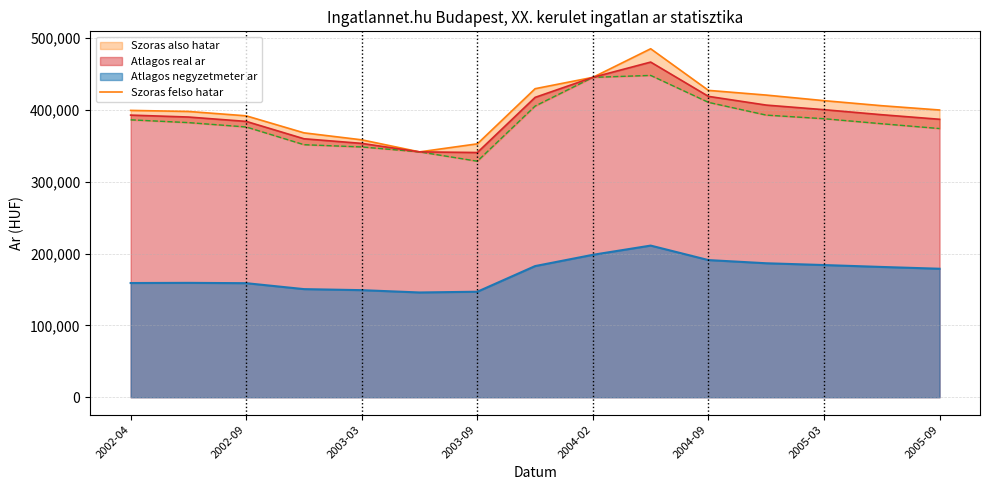

How many data points are less than 399706?

7